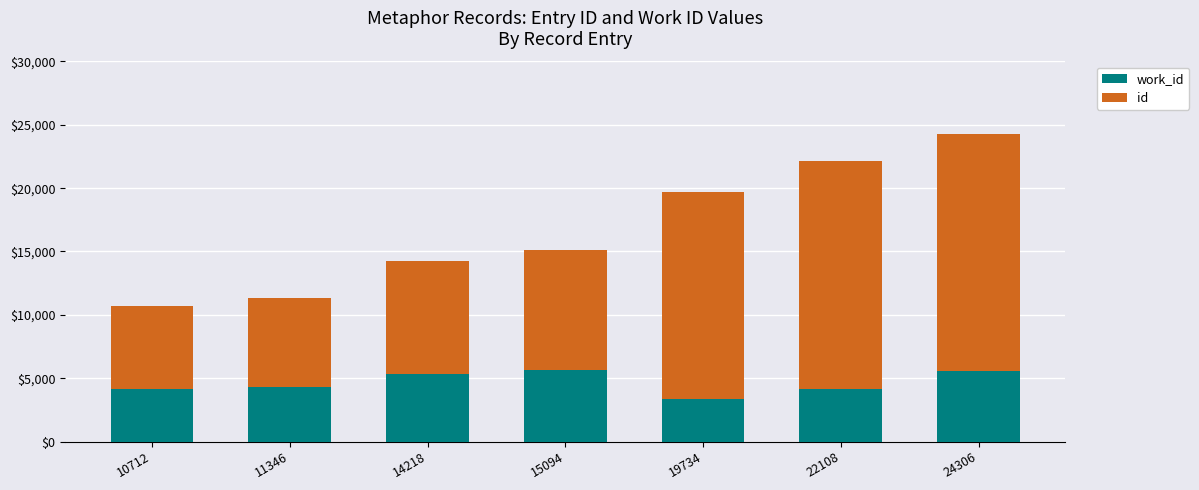

How many categories are shown in the chart?

7